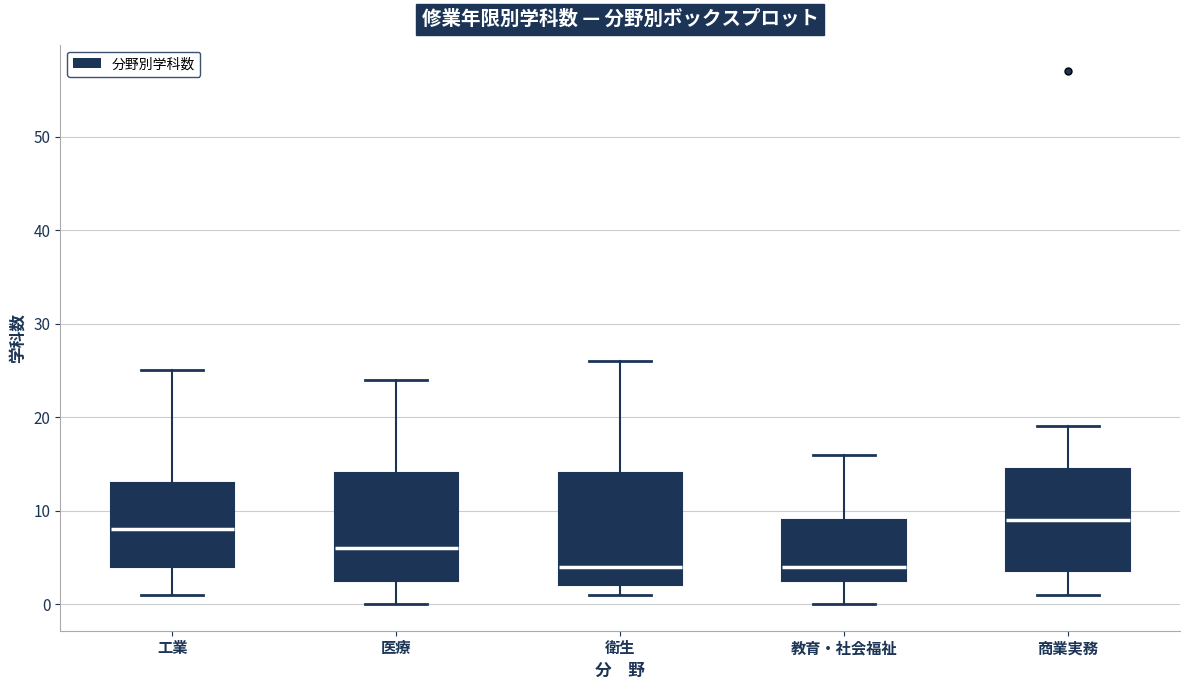

Where does the lower whisker of the box for 工業 end on the y-axis? The values are not printed on the chart, so give them approximately, as read against the axis.

1